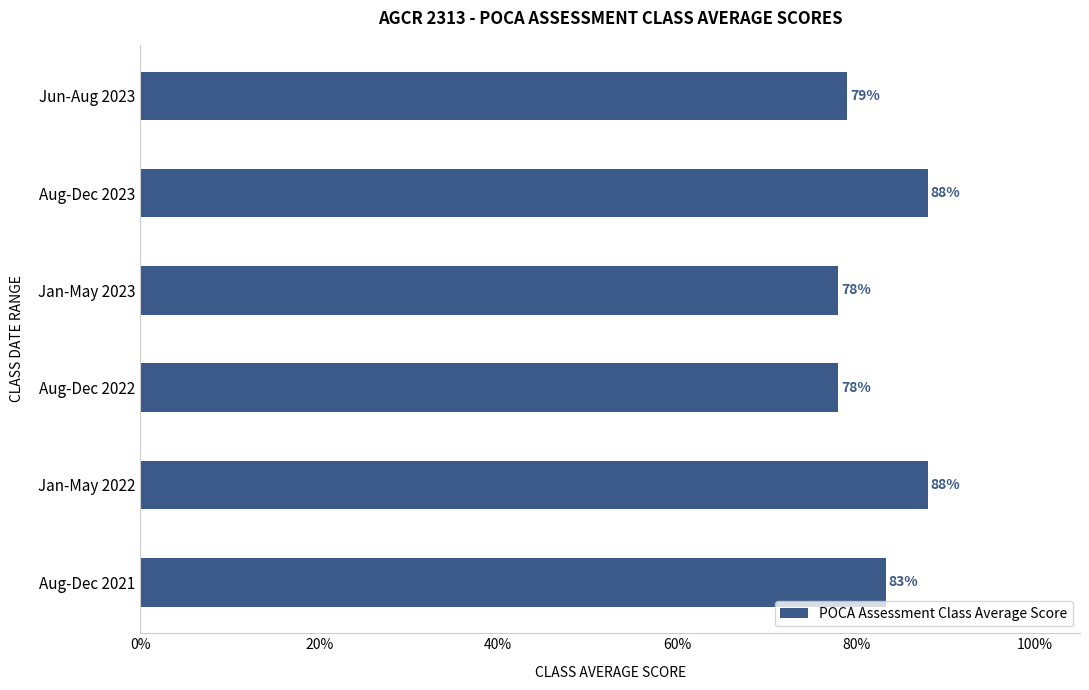

What is the greatest value displayed?

0.9